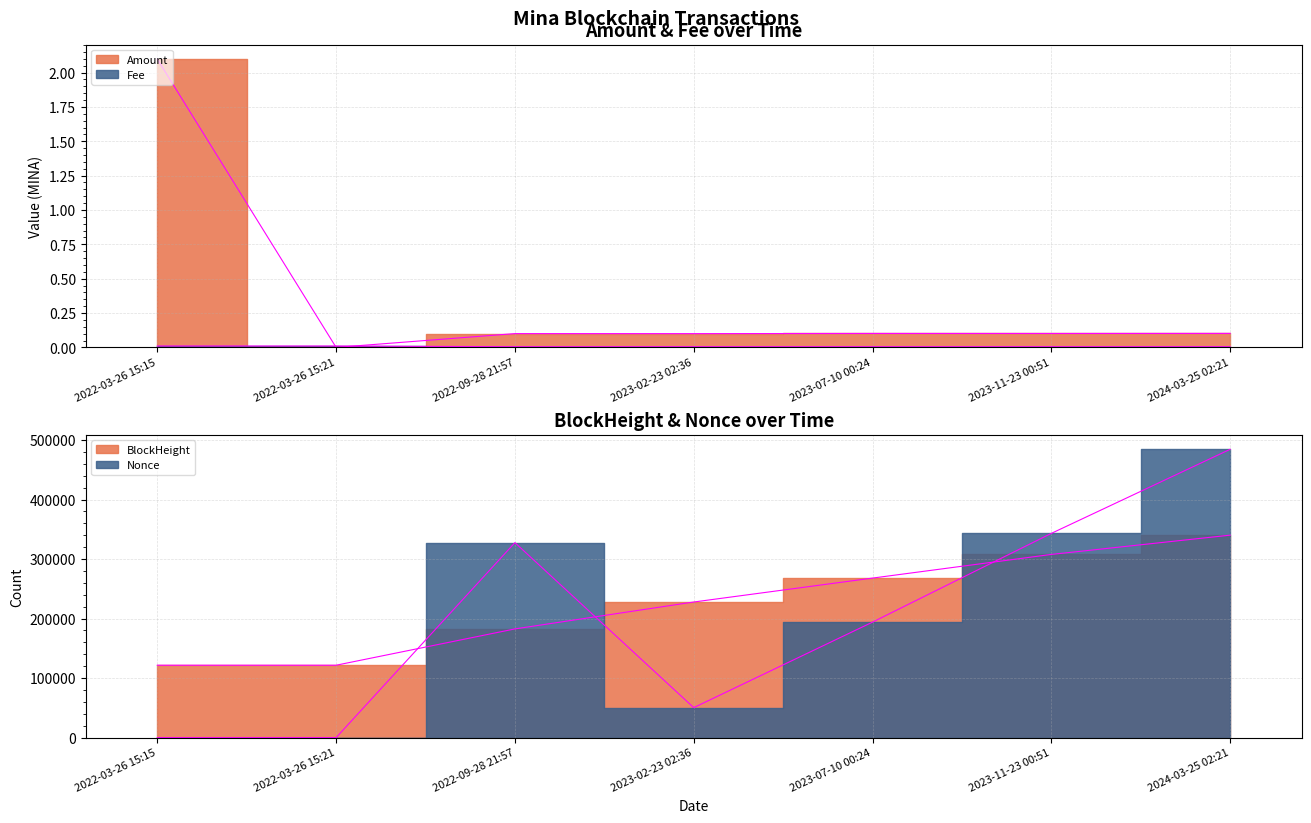

At 2023-07-10 00:24, list the series in order from smallest to largest.

Fee, Amount